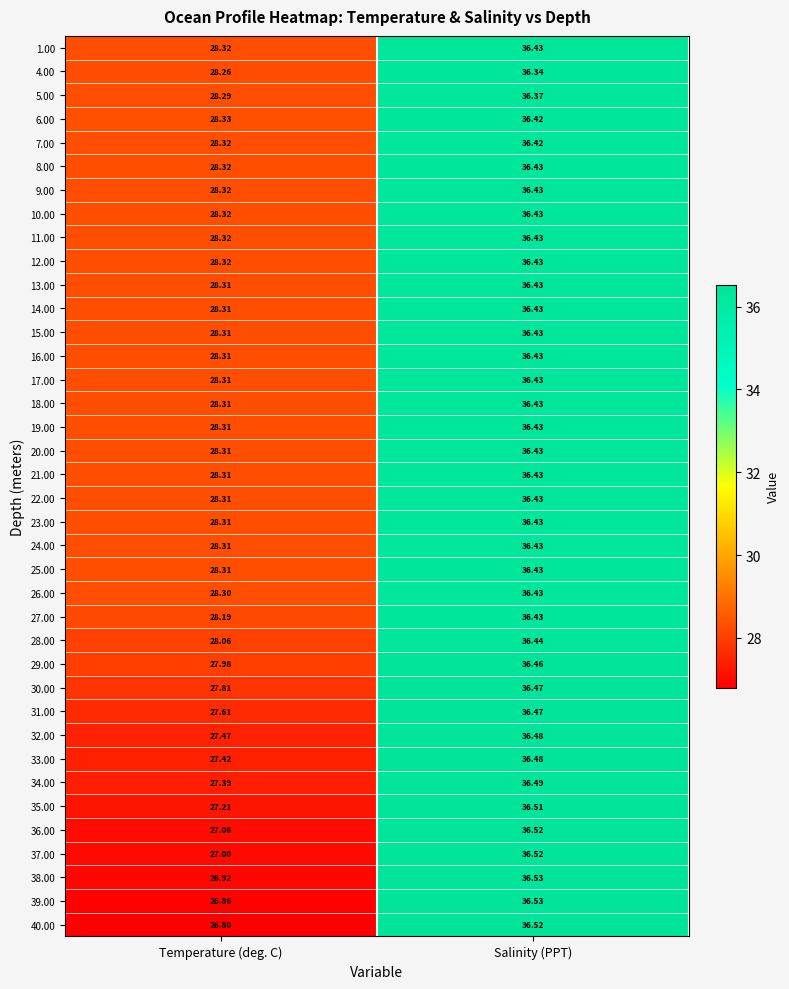

At which label is 4.00 closest to 32?

Temperature (deg. C)